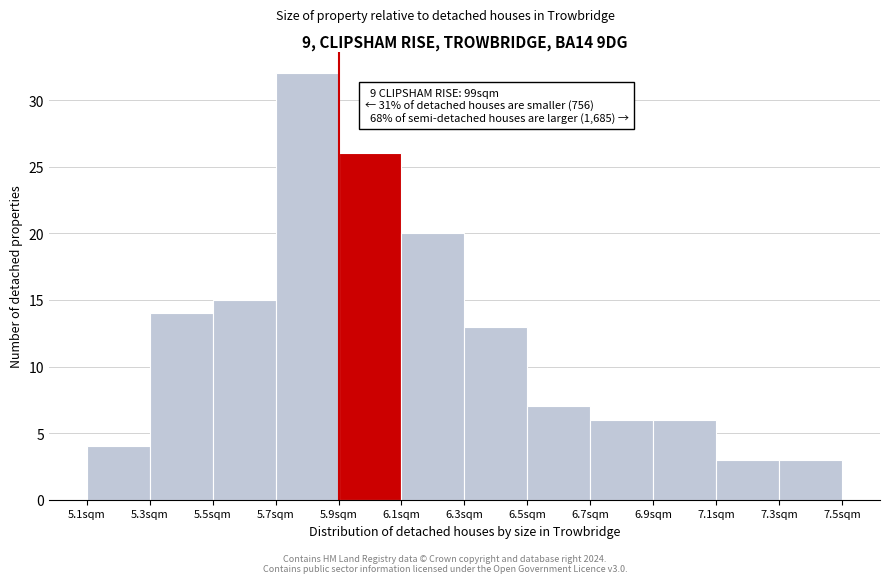

Over which range of the x-axis is the bar tallest?

5.7 to 5.9